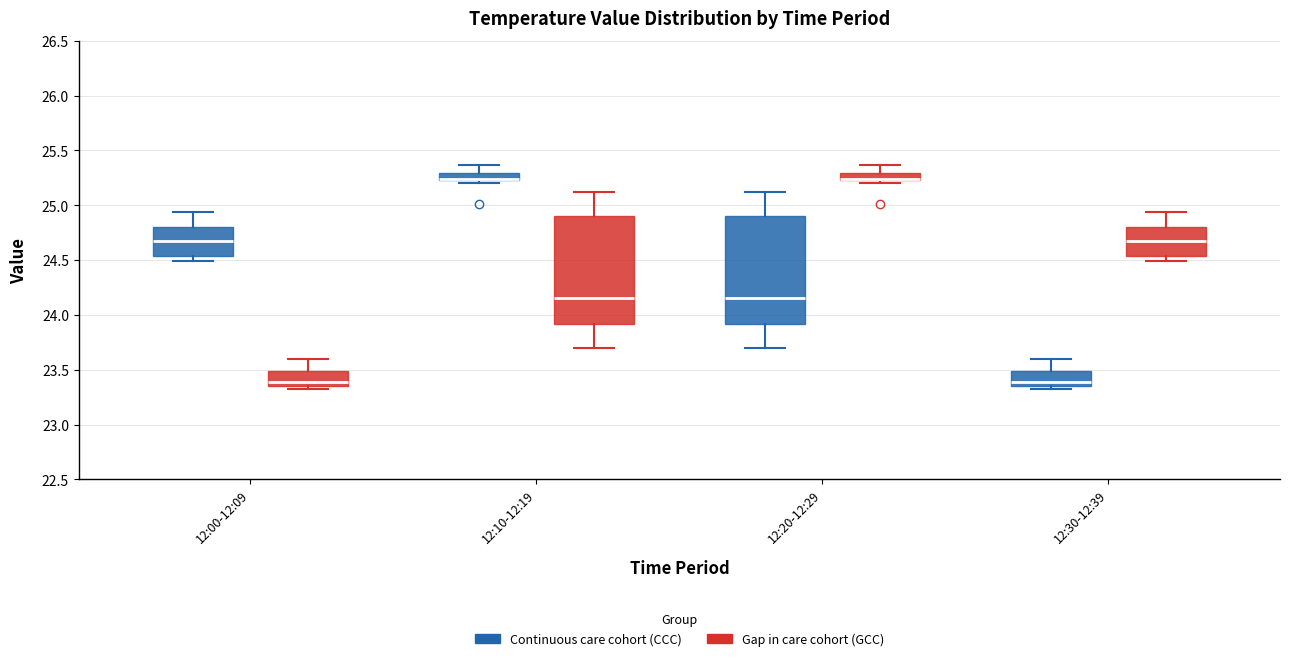

Where is the lower edge of the box for 12:30-12:39 (Gap in care cohort (GCC)) on the y-axis? The values are not printed on the chart, so give them approximately, as read against the axis.

24.55